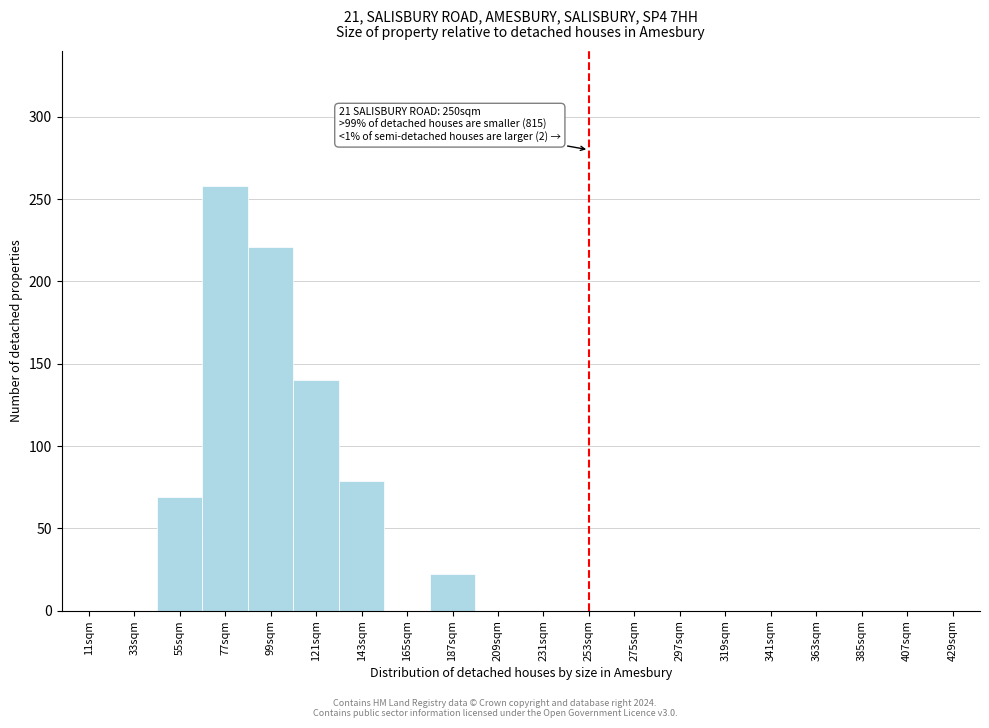

Reading right to left, list all the values displayed in this chart.

429sqm=0	407sqm=0	385sqm=0	363sqm=0	341sqm=0	319sqm=0	297sqm=0	275sqm=0	253sqm=0	231sqm=0	209sqm=0	187sqm=22	165sqm=0	143sqm=79	121sqm=140	99sqm=221	77sqm=258	55sqm=69	33sqm=0	11sqm=0